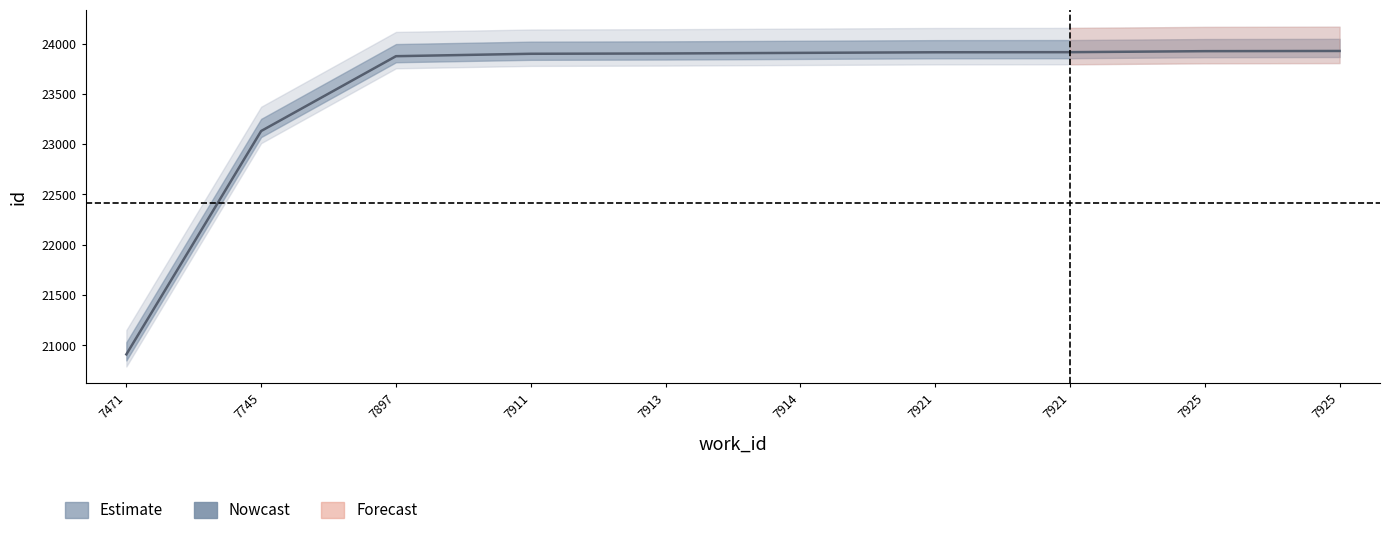

How many data points are less than 23908?

5